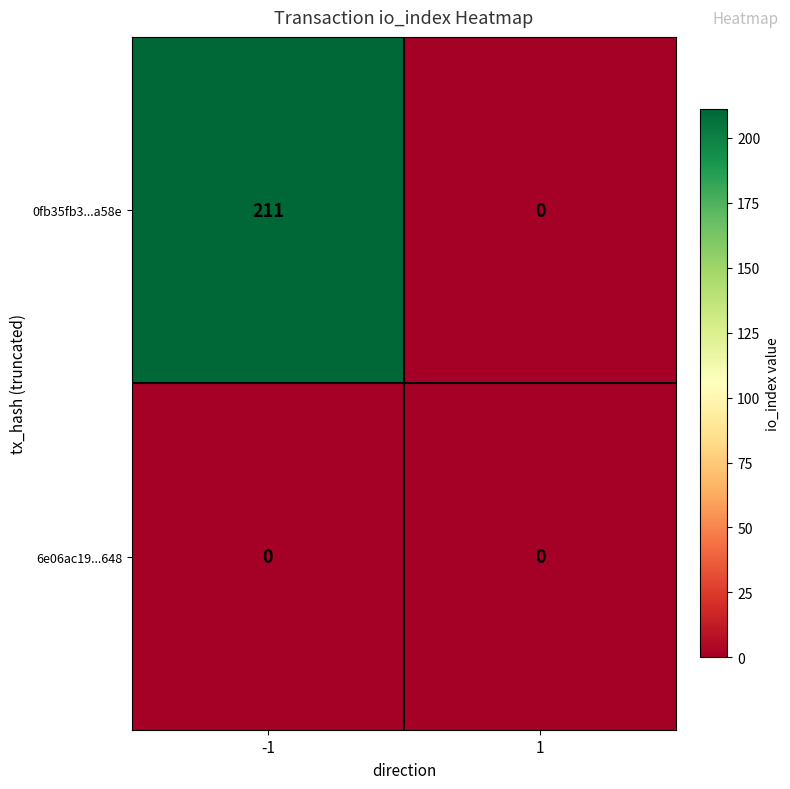

What is the maximum value shown in the chart?

211